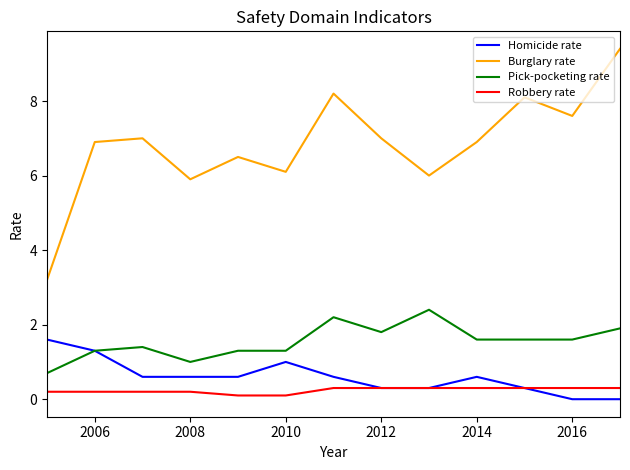

At how many categories does at least one series exceed 1?

13